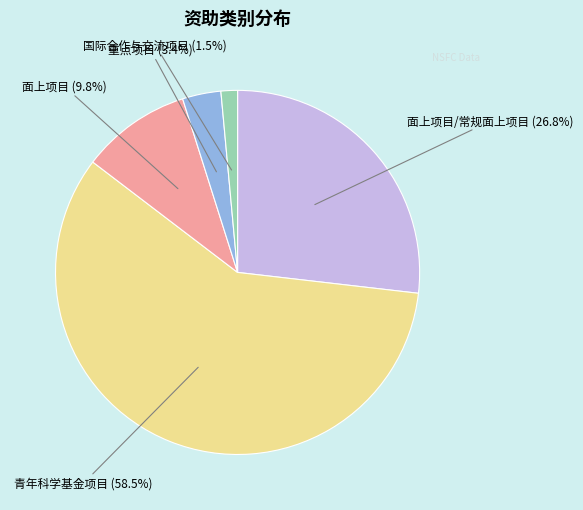

Does any single category account for the majority?

Yes